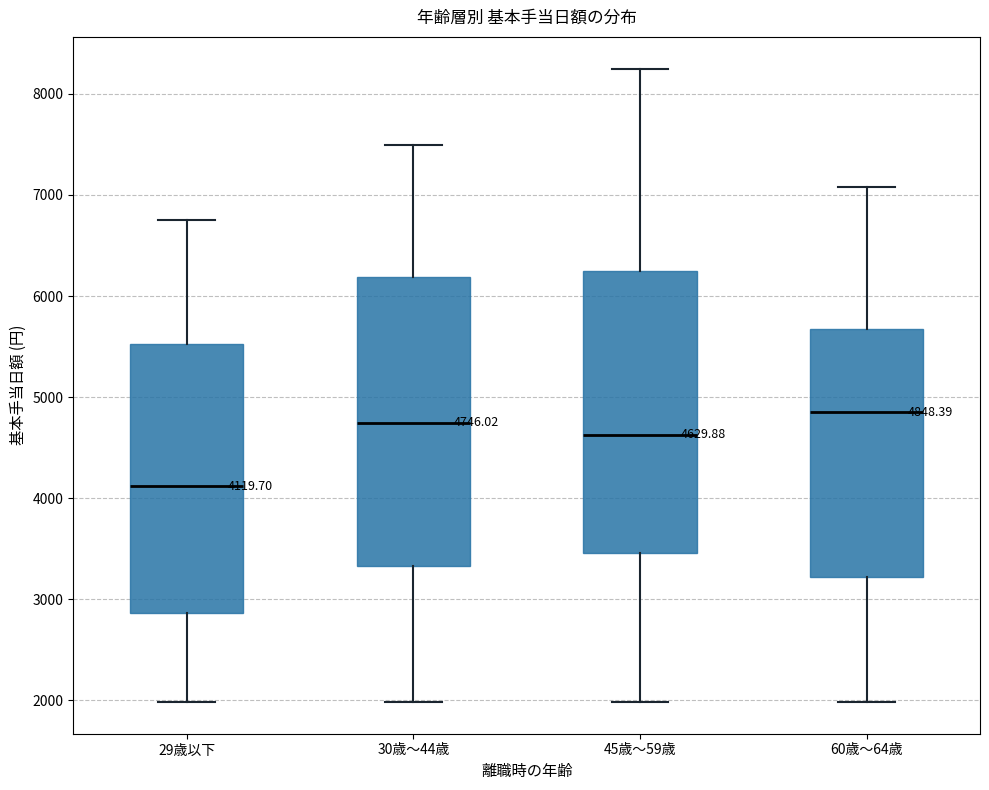

Which box's median line is the highest?

60歳～64歳